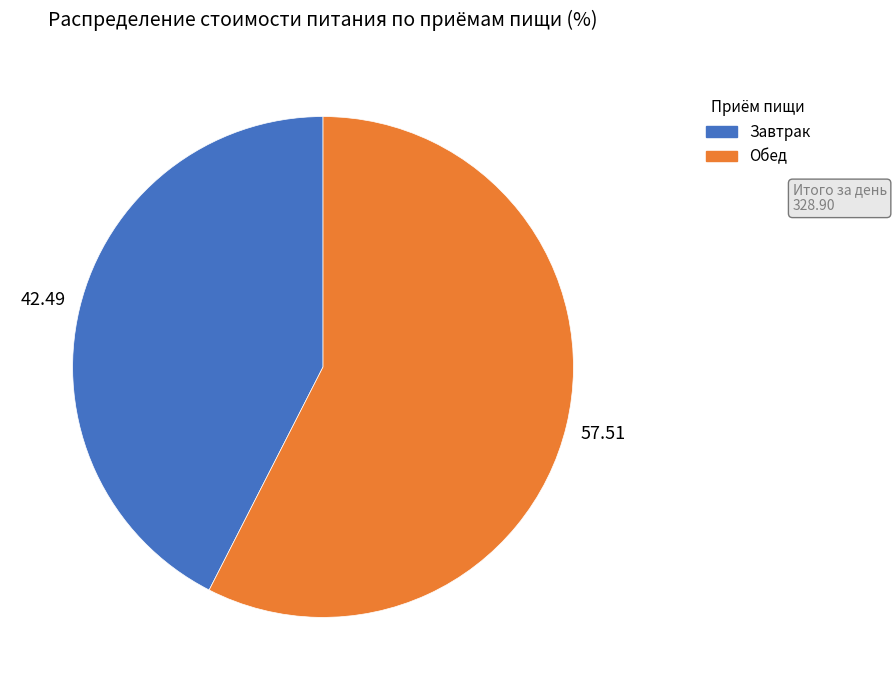

Do Завтрак and Обед together represent more than half of the pie?

Yes